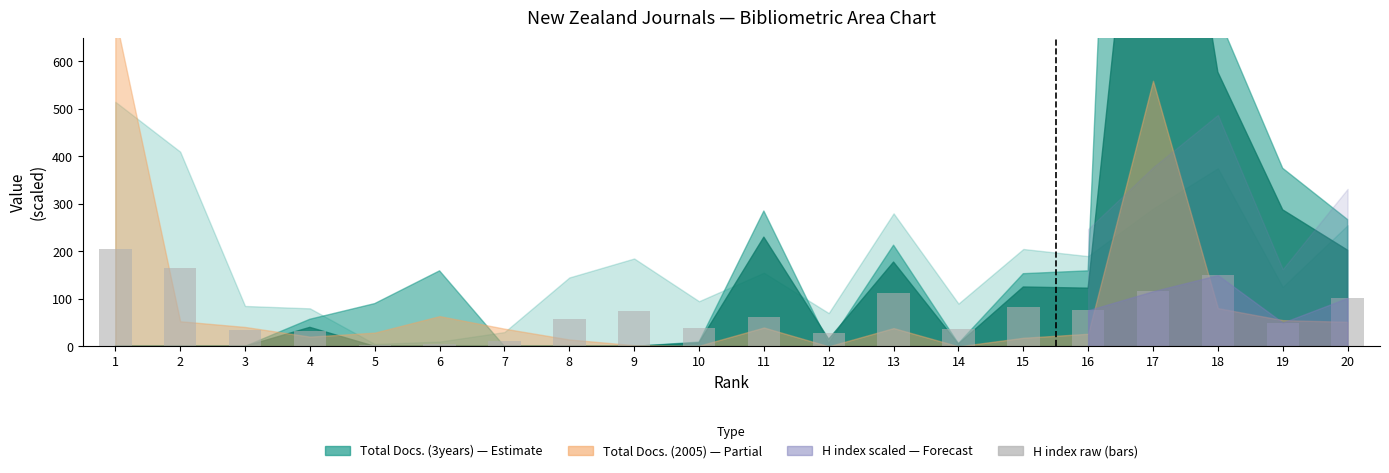

Approximately how many times larger is the value at 3 compared to 20?

0.3